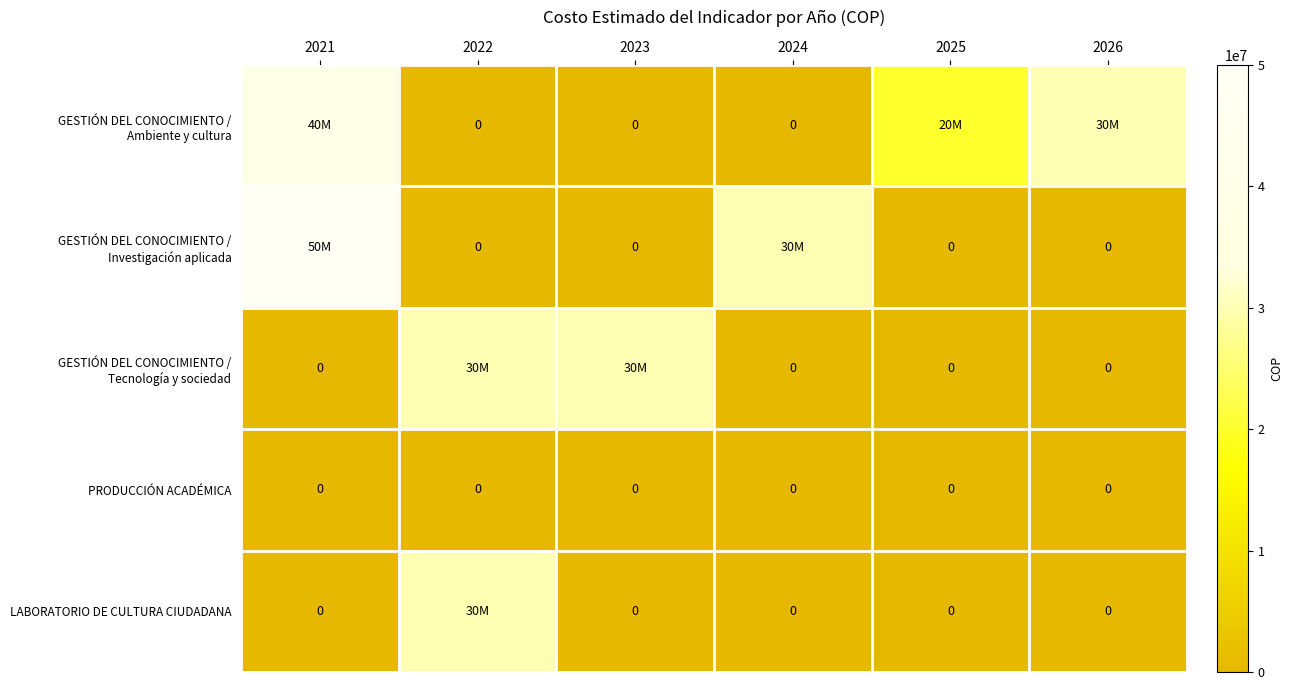

True or false: PRODUCCIÓN ACADÉMICA has a value of 0 at 2023.

True